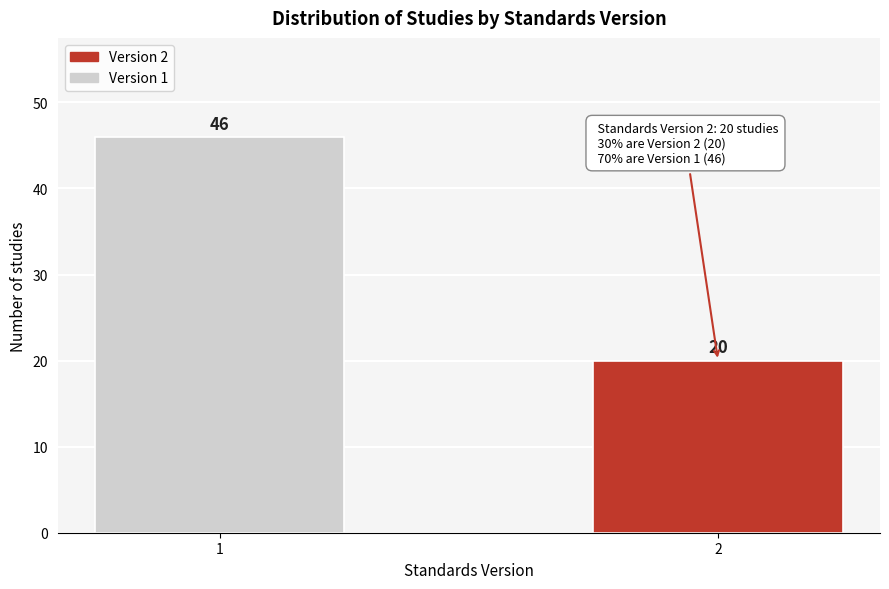

Reading left to right, transcribe all the data shown in this chart.

46	20